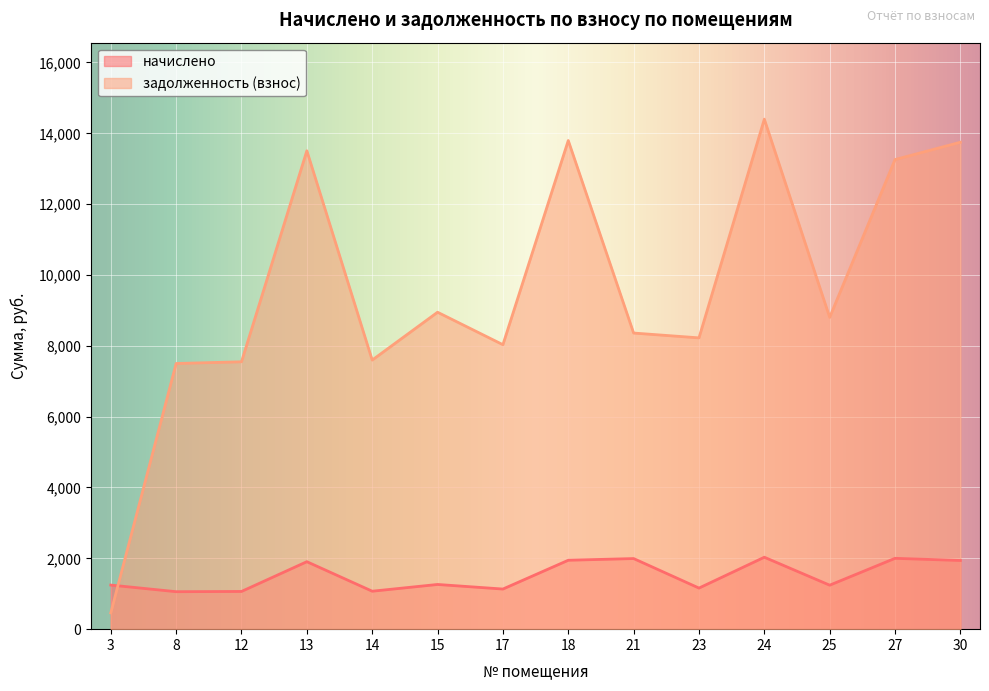

Rank the series at 8 from lowest to highest value.

начислено, задолженность (взнос)